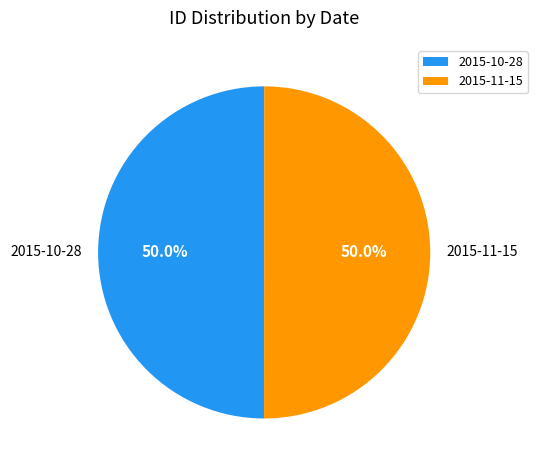

The 2015-11-15 slice represents 50% of the pie. True or false?

True